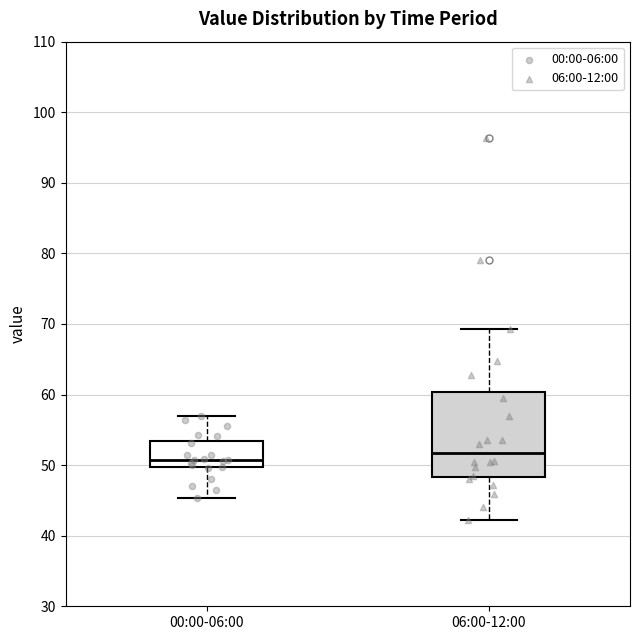

Where does the median line of the box for 00:00-06:00 sit on the y-axis? The values are not printed on the chart, so give them approximately, as read against the axis.

51